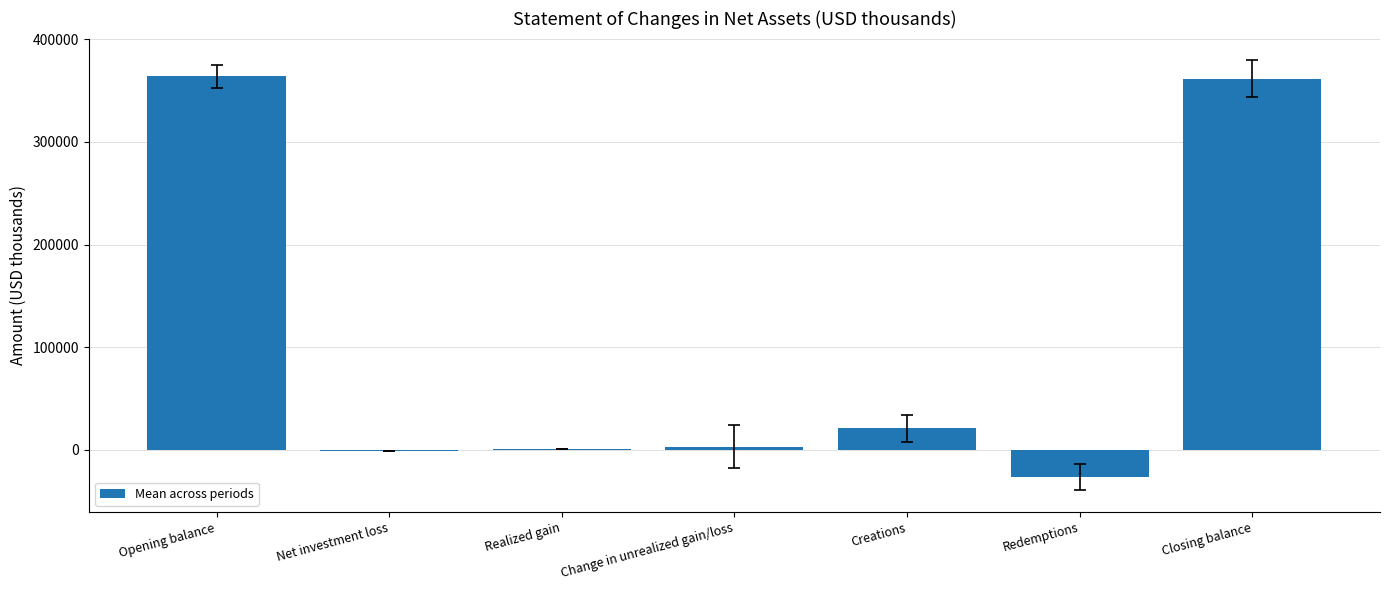

How many data points are above 3281?

4